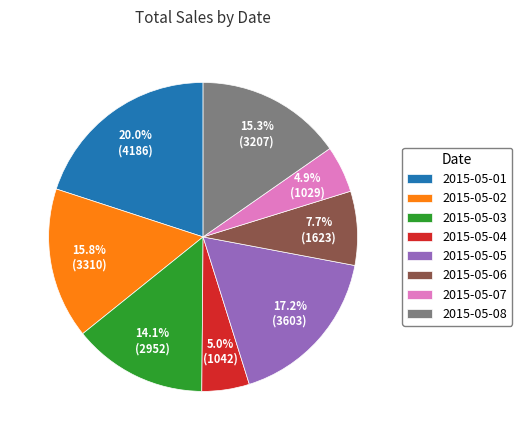

Count the number of slices in the pie.

8